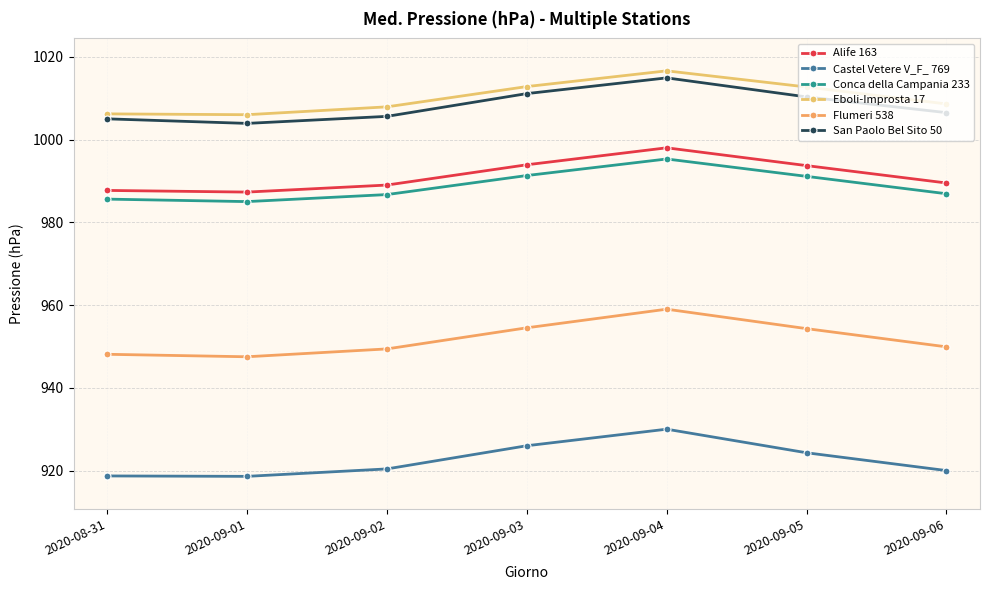

Which category has the highest value across all series?

2020-09-04